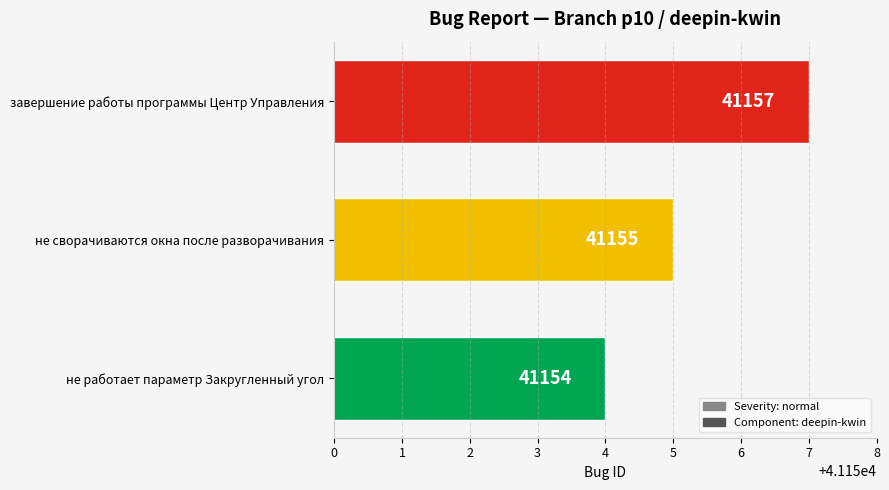

Which label corresponds to the largest value in the chart?

завершение работы программы Центр Управления